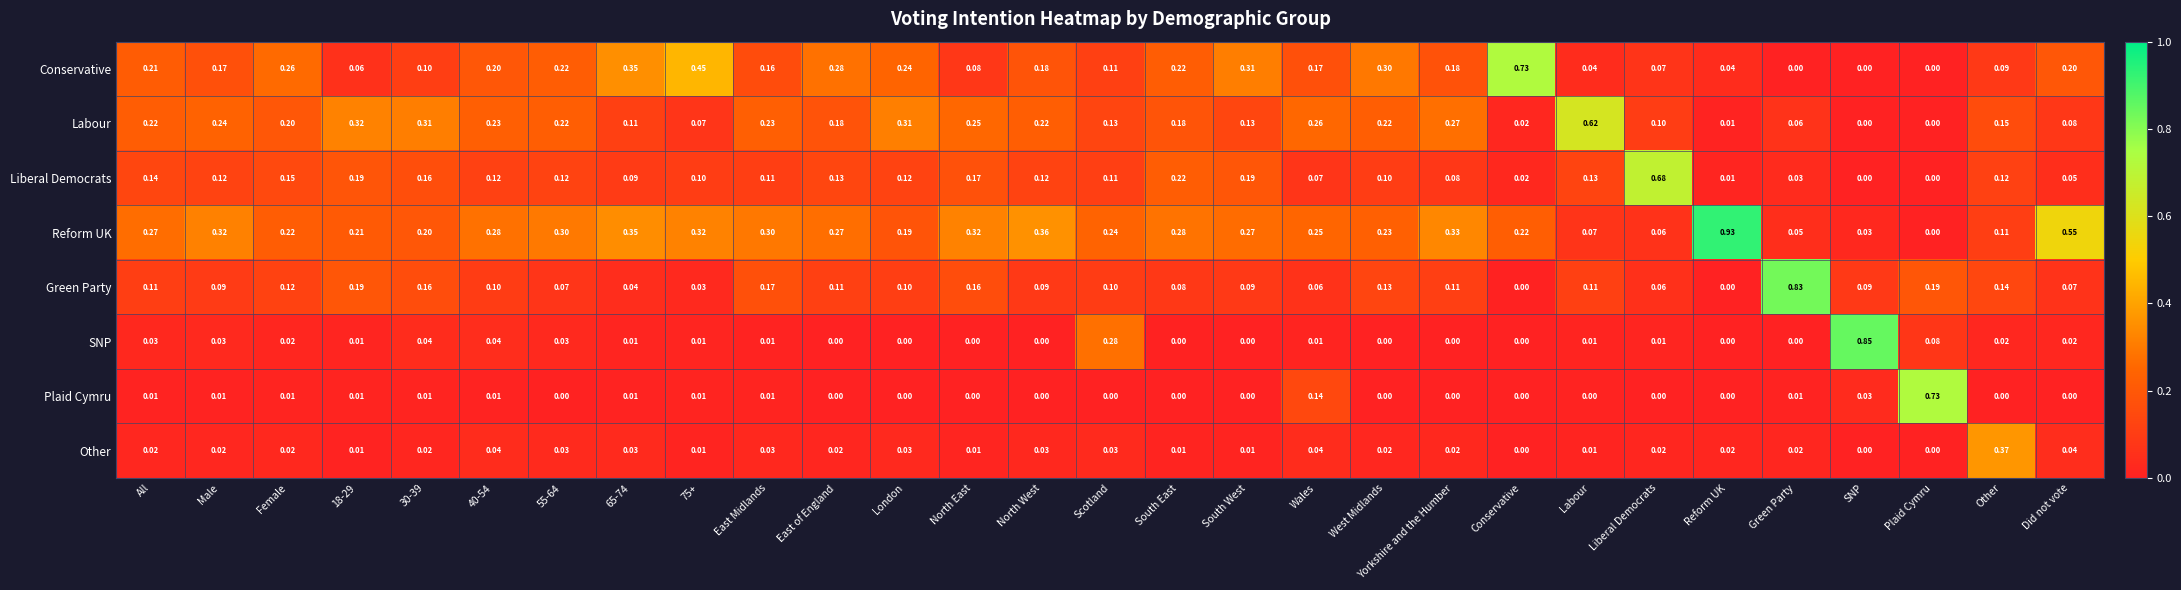

How many positive values does the Other series have?

26